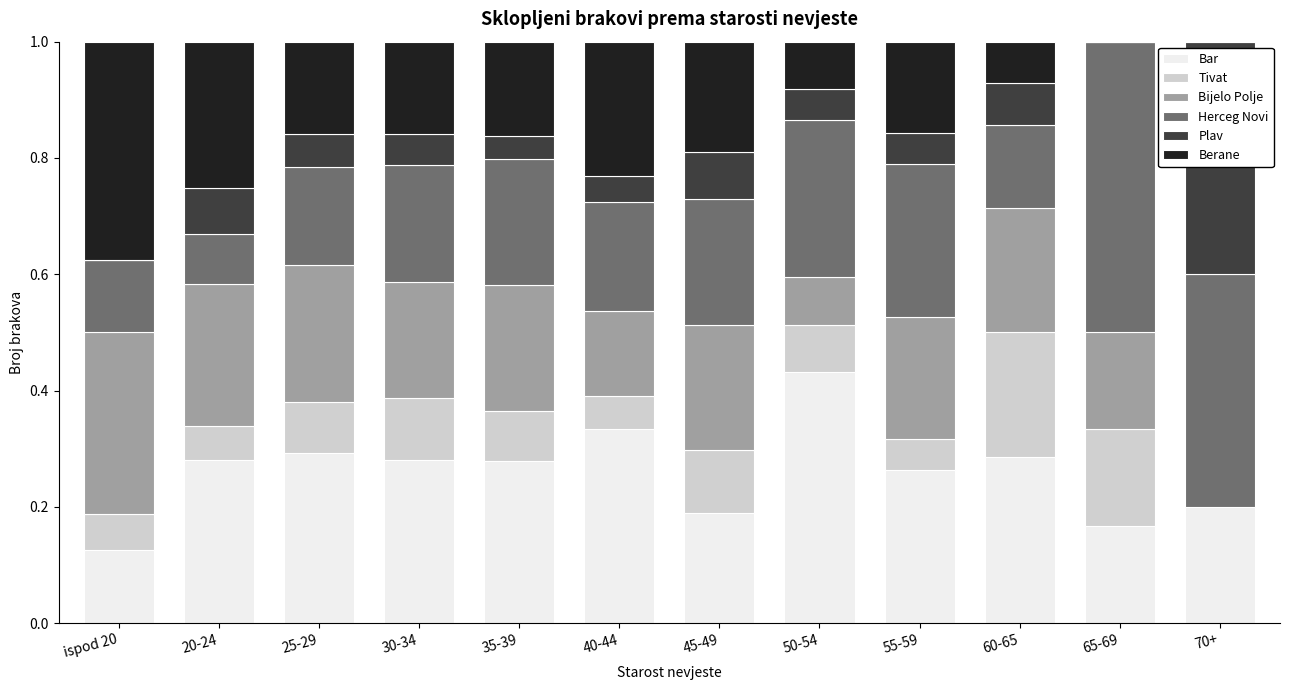

How many distinct data groups are displayed?

6